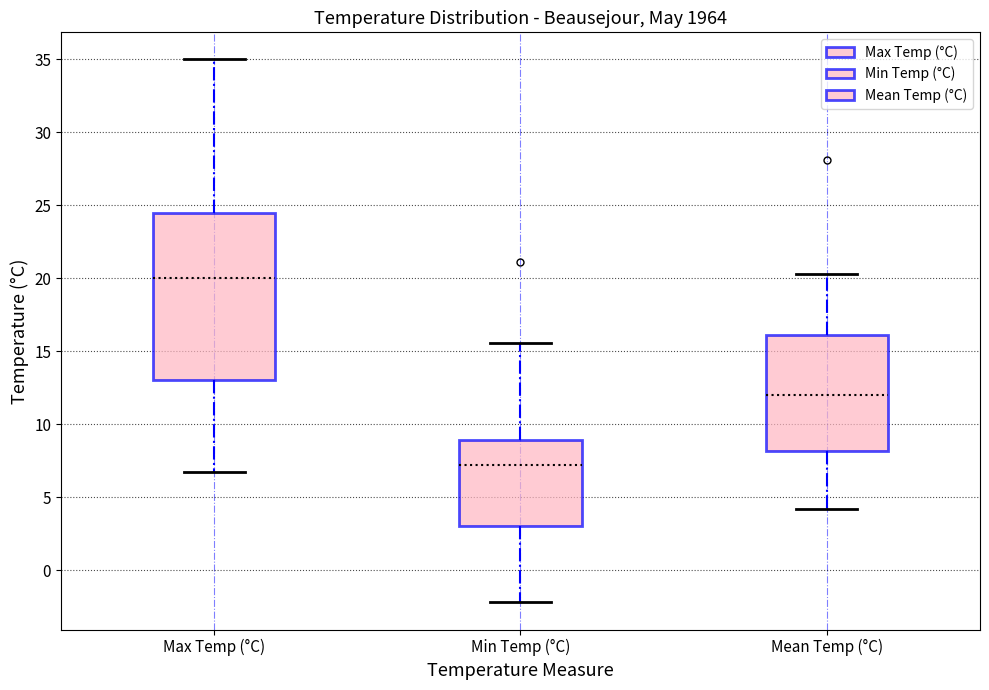

Where is the upper edge of the box for Mean Temp (°C) on the y-axis? The values are not printed on the chart, so give them approximately, as read against the axis.

16.0